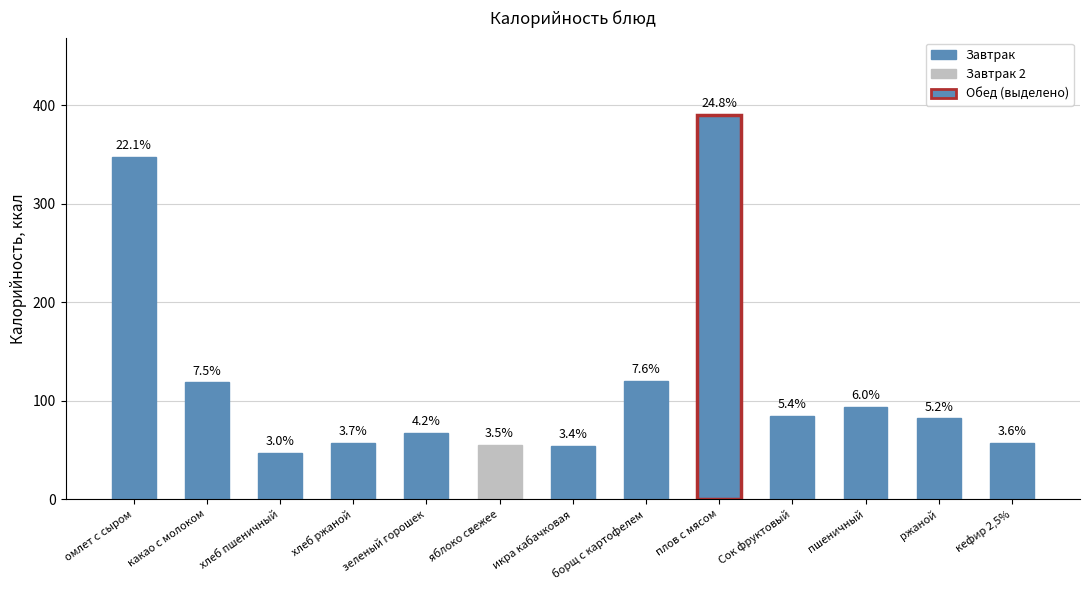

How many bars are there in total?

13